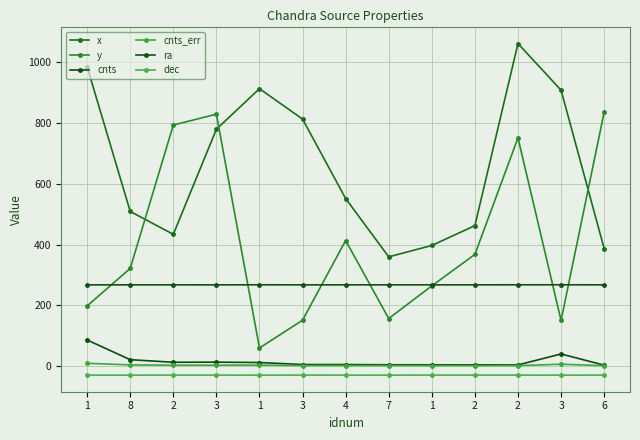

Is this an area chart (filled region under the line)?

No